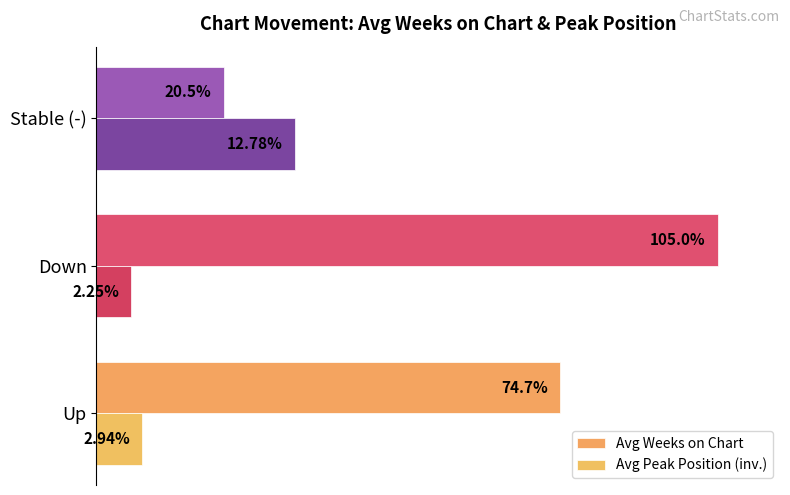

What is the value of the Avg Weeks on Chart bar at the 1st from the left?

74.7